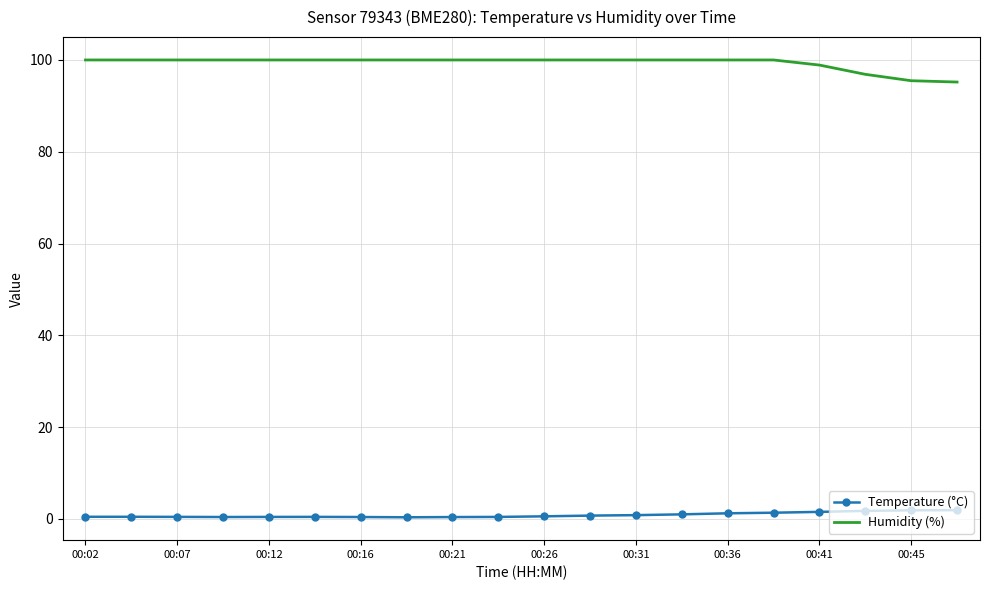

True or false: Humidity (%) and Temperature (°C) cross at least once.

False